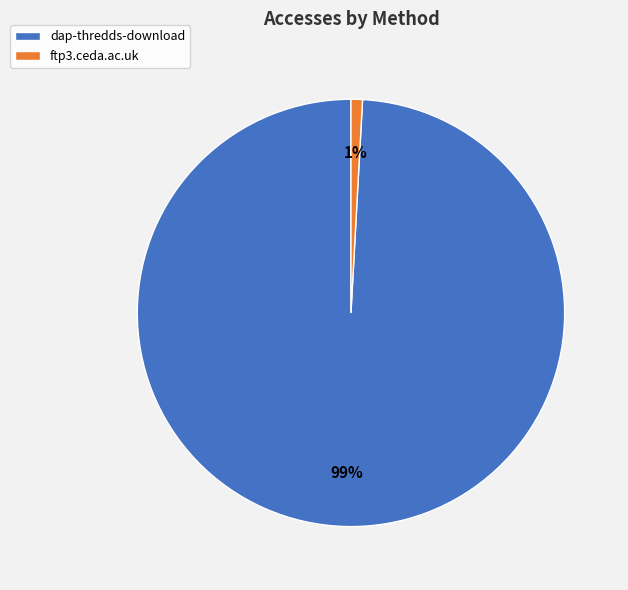

Which slice is the smallest?

ftp3.ceda.ac.uk